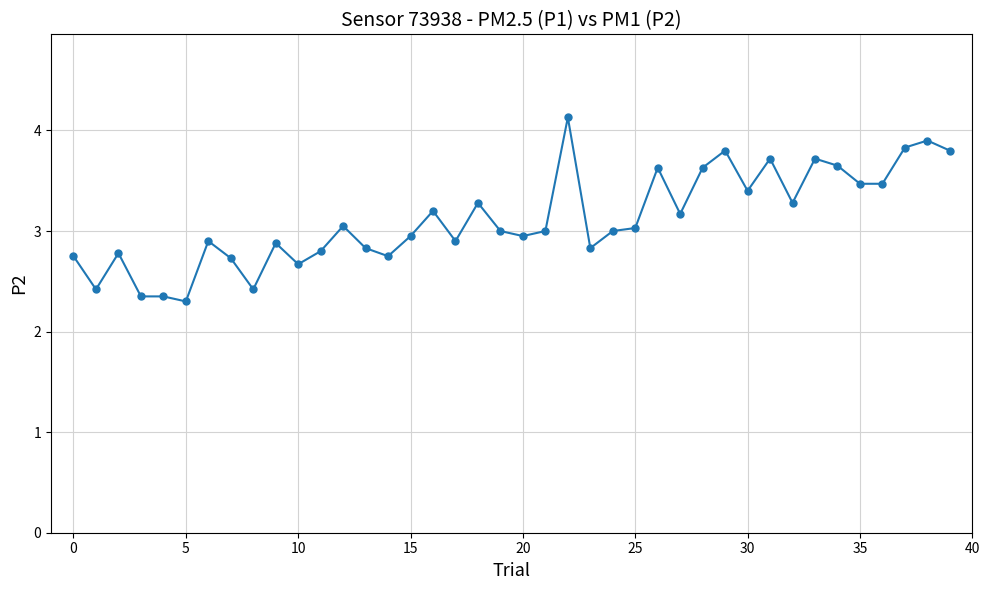

What is the smallest value displayed?

2.3